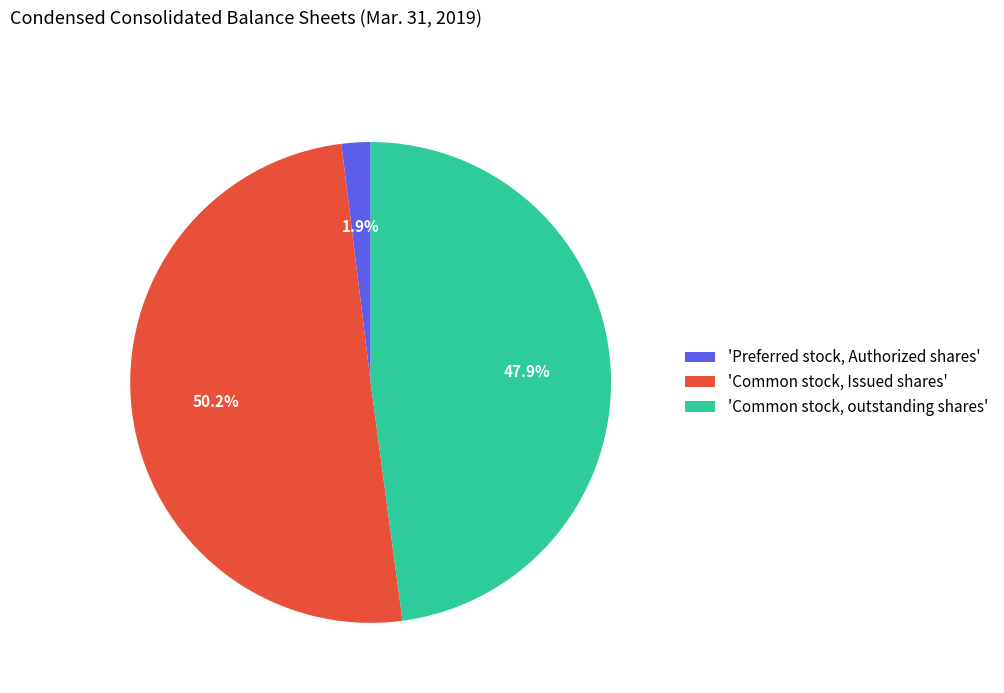

Rank the categories by value from highest to lowest.

'Common stock, Issued shares', 'Common stock, outstanding shares', 'Preferred stock, Authorized shares'